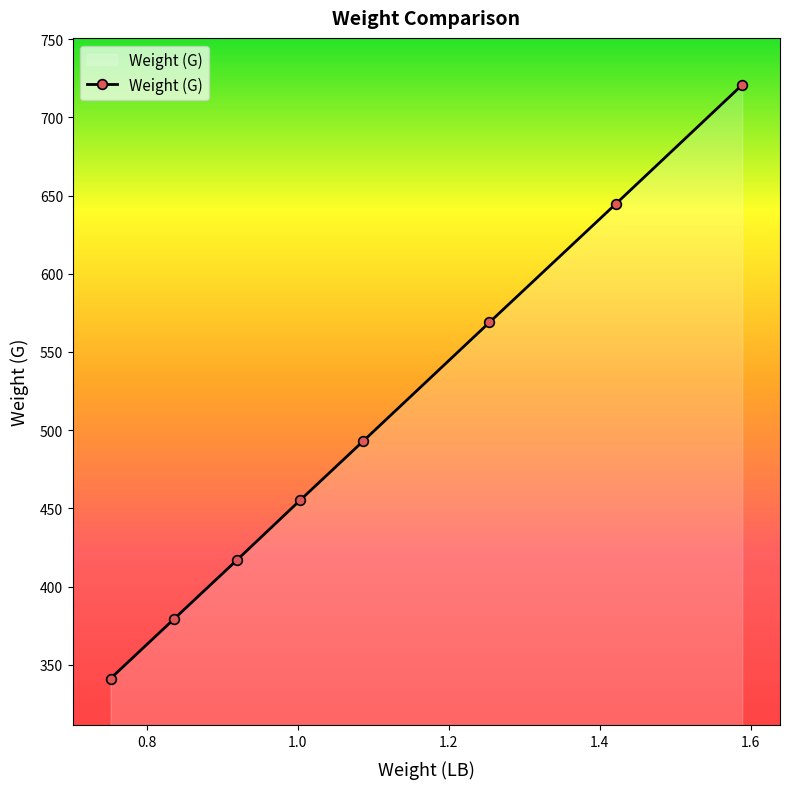

What is the value of the 8th point from the left?

720.8